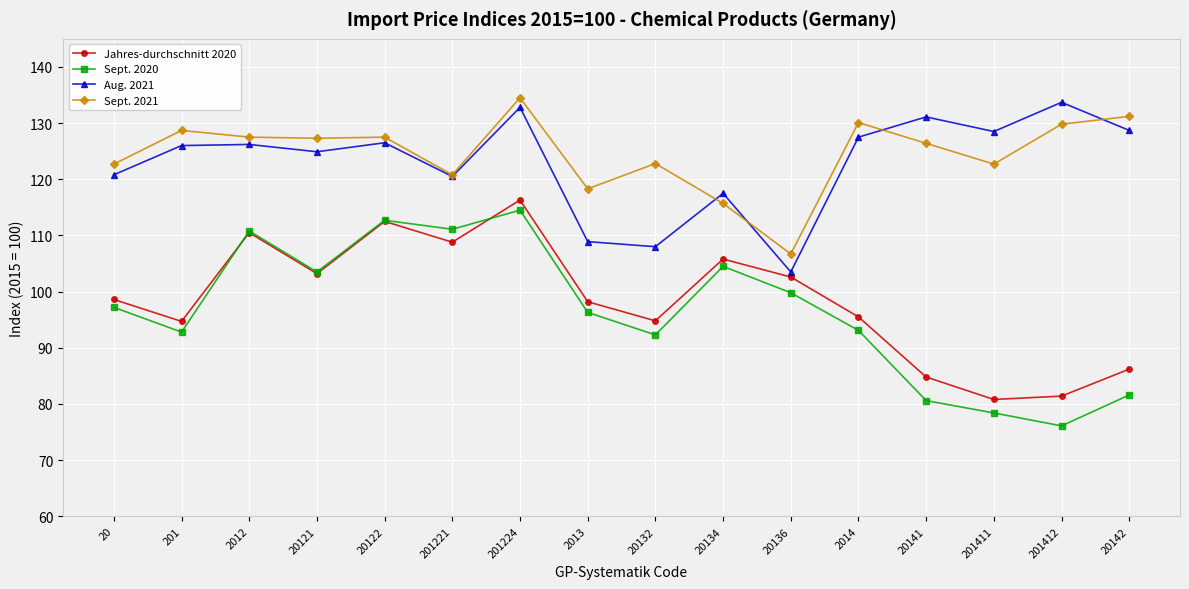

What is the label of the 4th point from the right?

20141